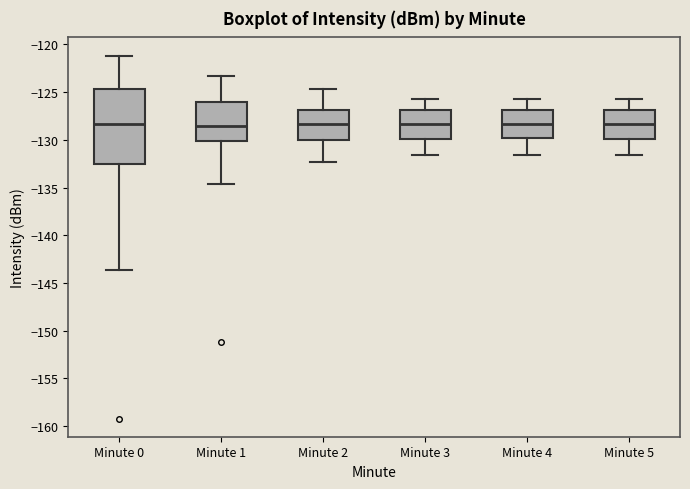

Reading left to right, read every box against the y-axis: the position of its median line, the range the box covers, and the ends of its whiskers. The values are not printed on the chart, so give them approximately, as read against the axis.

Minute 0: median -128.5, box -132.5 to -124.5, whiskers -143.5 to -121.0
Minute 1: median -128.5, box -130.0 to -126.0, whiskers -134.5 to -123.5
Minute 2: median -128.5, box -130.0 to -127.0, whiskers -132.5 to -124.5
Minute 3: median -128.5, box -130.0 to -127.0, whiskers -131.5 to -125.5
Minute 4: median -128.5, box -130.0 to -127.0, whiskers -131.5 to -125.5
Minute 5: median -128.5, box -130.0 to -127.0, whiskers -131.5 to -125.5